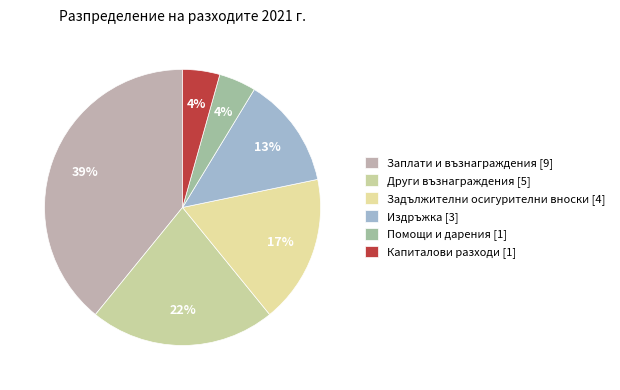

True or false: Заплати и възнаграждения accounts for 39% of the total.

True